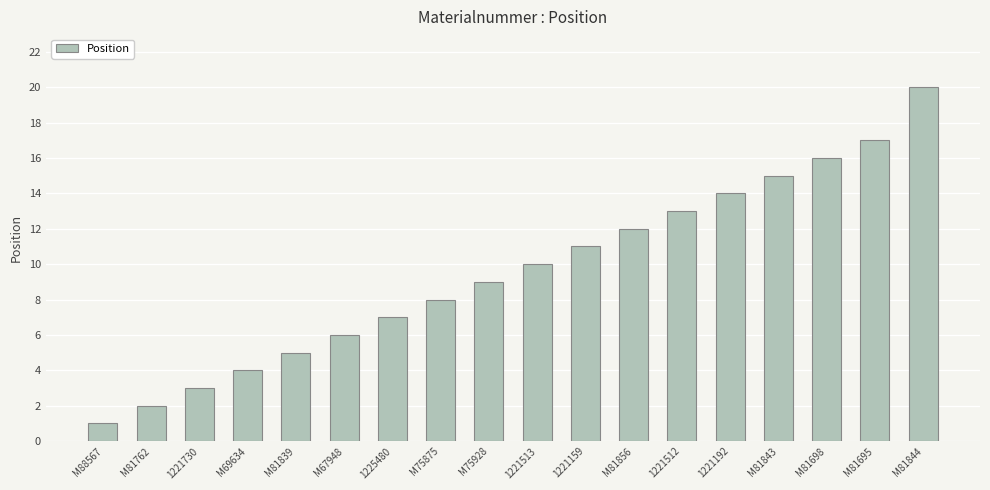

Which has a higher value, M81762 or M75928?

M75928